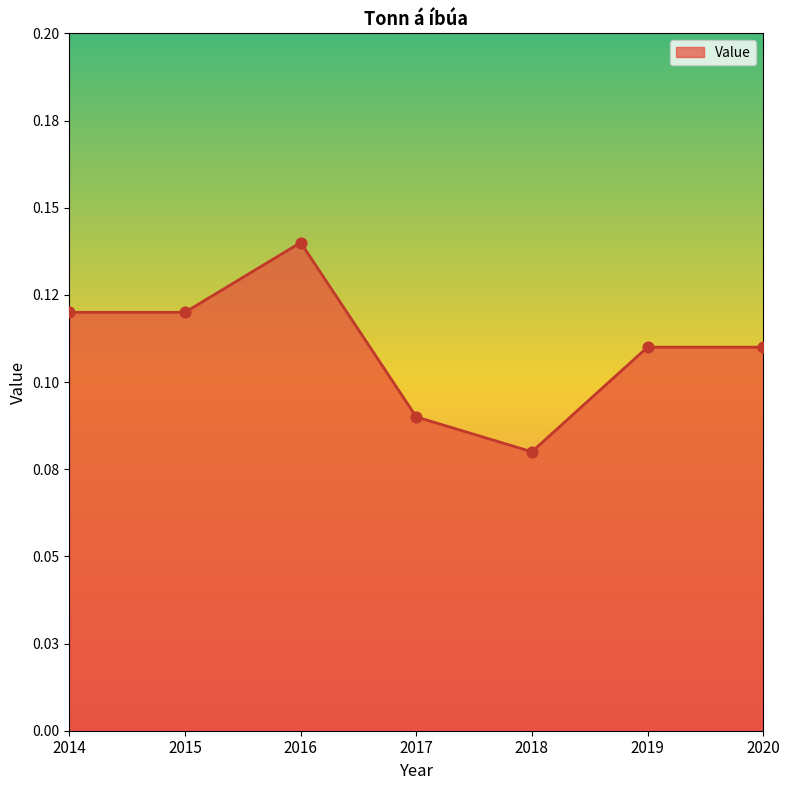

What is the change in value from 2016 to 2018?

-0.1